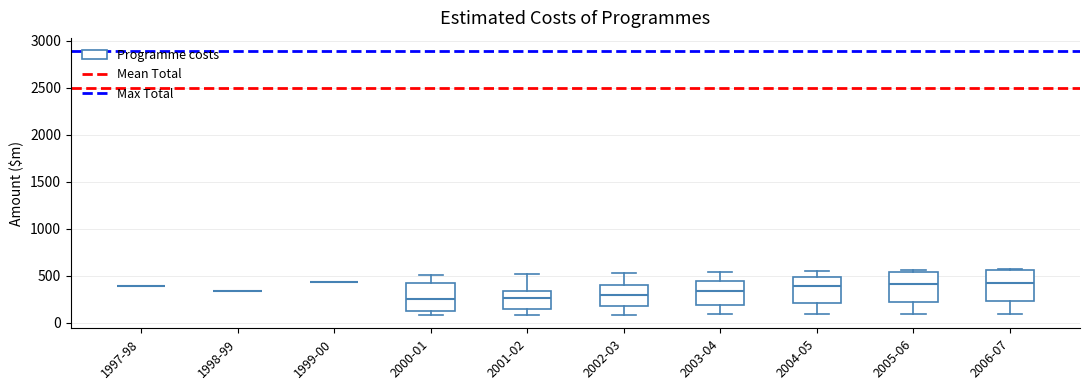

Reading left to right, read every box against the y-axis: the position of its median line, the range the box covers, and the ends of its whiskers. The values are not printed on the chart, so give them approximately, as read against the axis.

1997-98: box collapsed to a line at 400, whiskers 400 to 400
1998-99: box collapsed to a line at 350, whiskers 350 to 350
1999-00: box collapsed to a line at 450, whiskers 450 to 450
2000-01: median 250, box 100 to 400, whiskers 100 (just below the box's lower edge) to 500
2001-02: median 250, box 150 to 350, whiskers 100 to 500
2002-03: median 300, box 150 to 400, whiskers 100 to 550
2003-04: median 350, box 200 to 450, whiskers 100 to 550
2004-05: median 400, box 200 to 500, whiskers 100 to 550
2005-06: median 400, box 200 to 550, whiskers 100 to 550 (just above the box's upper edge)
2006-07: median 450, box 250 to 550, whiskers 100 to 550